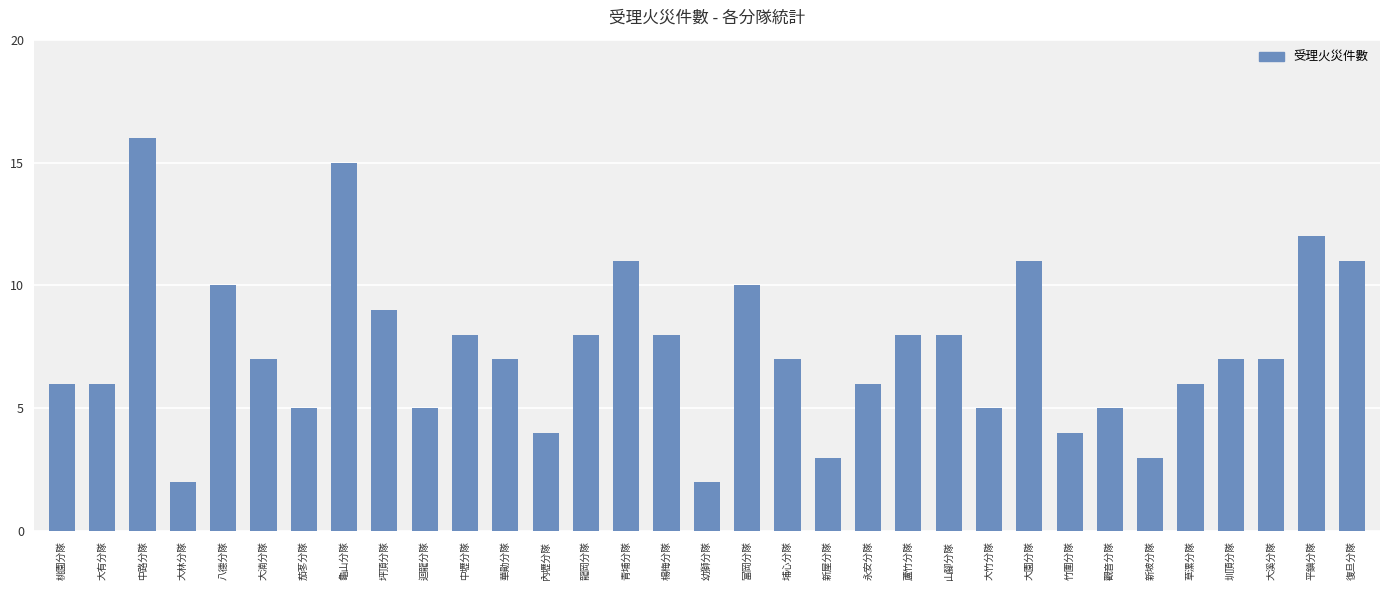

Count the number of data series in this chart.

1